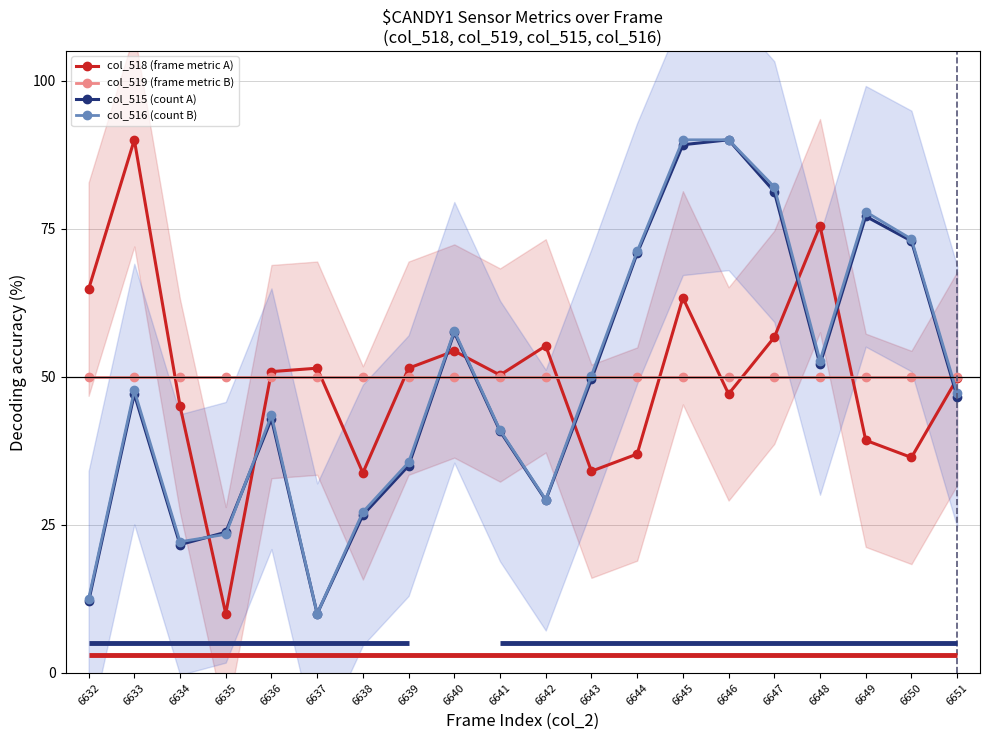

Which series has the widest spread of values?

col_518 (frame metric A)